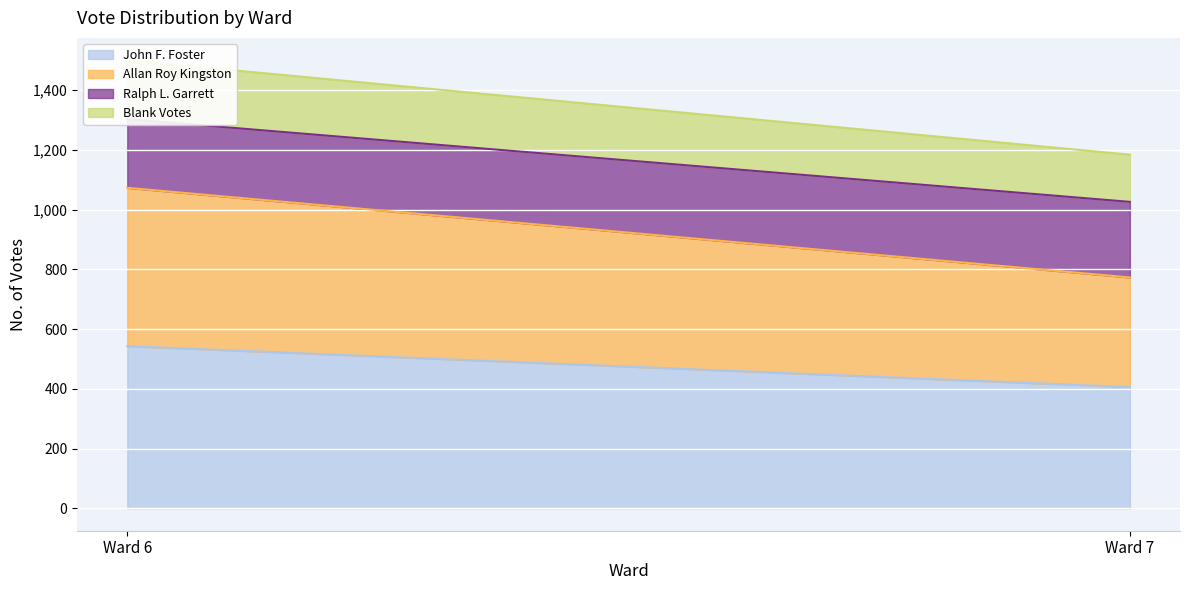

How many lines are shown in the chart?

4